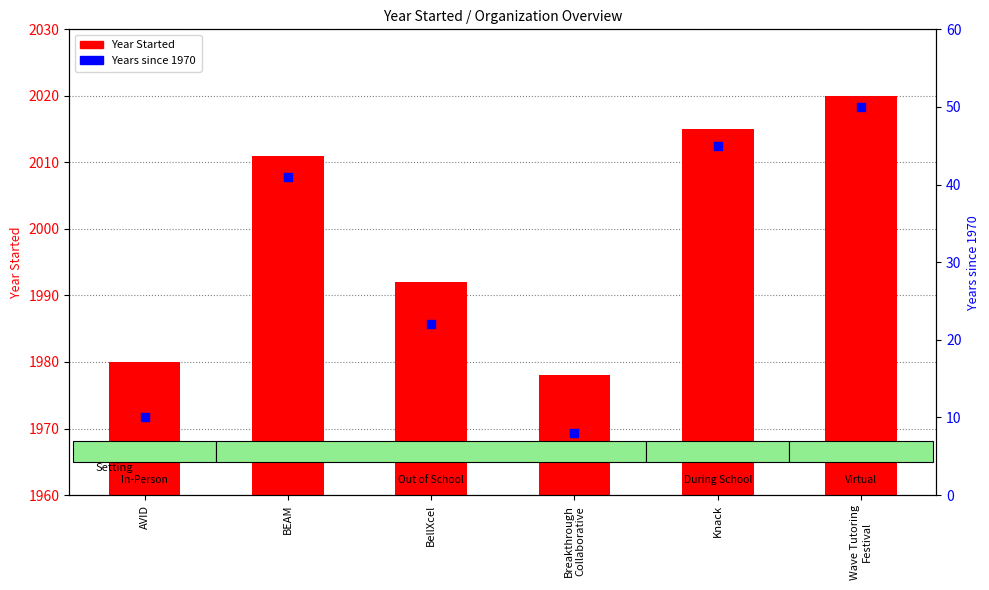

At which category is the sum across all series the highest?

Wave Tutoring
Festival